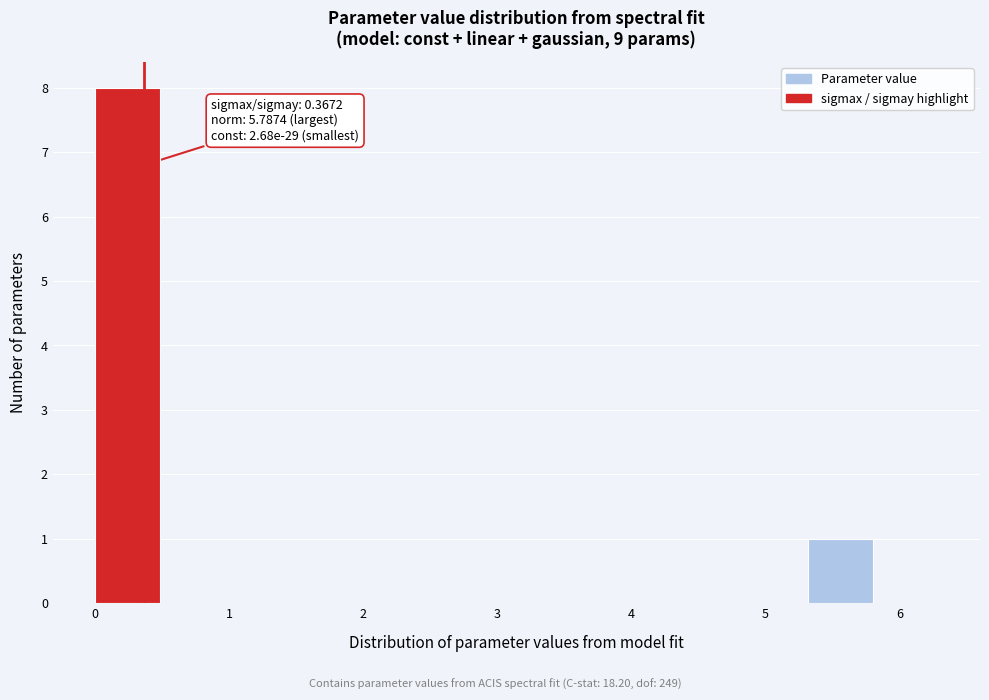

Which range on the x-axis has the tallest bar?

0.0 to 0.5